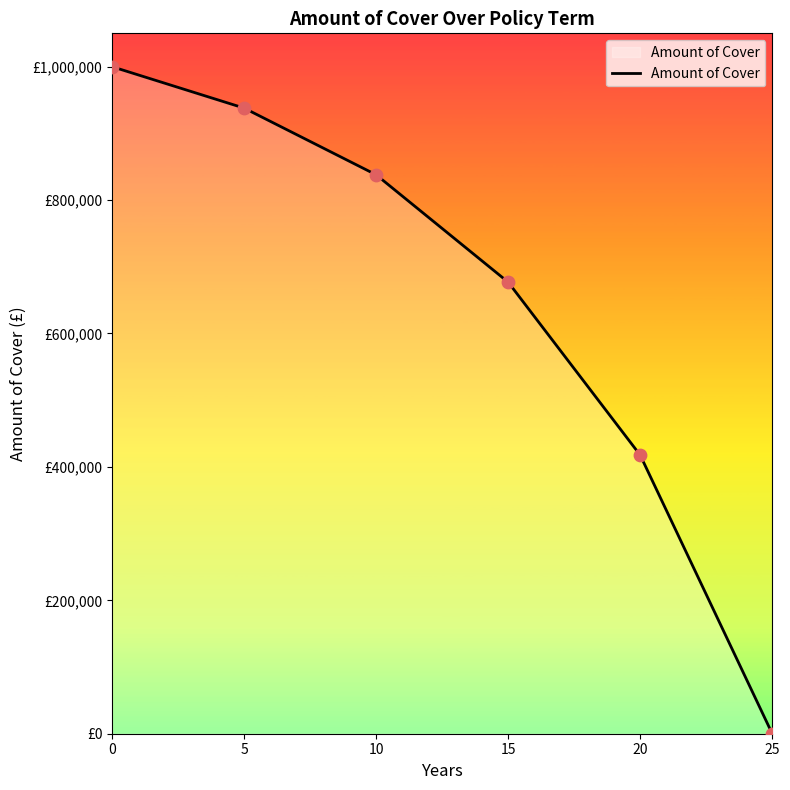

Which has a higher value, 15 or 25?

15